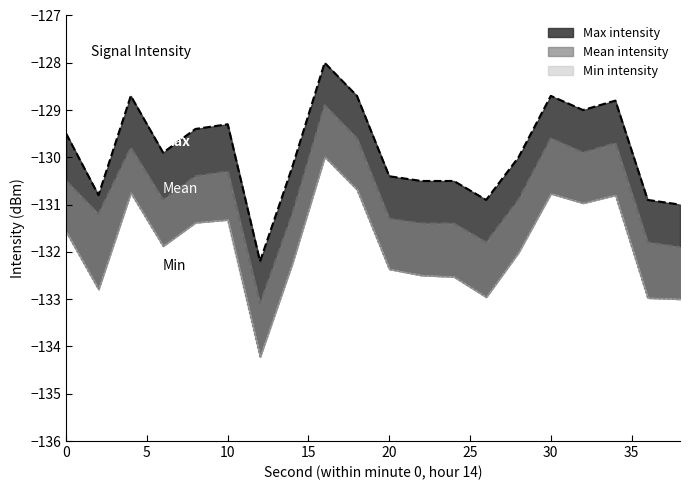

Rank the categories by Min intensity value from highest to lowest.

16, 18, 4, 30, 34, 32, 10, 8, 0, 6, 28, 14, 20, 22, 24, 2, 26, 36, 38, 12